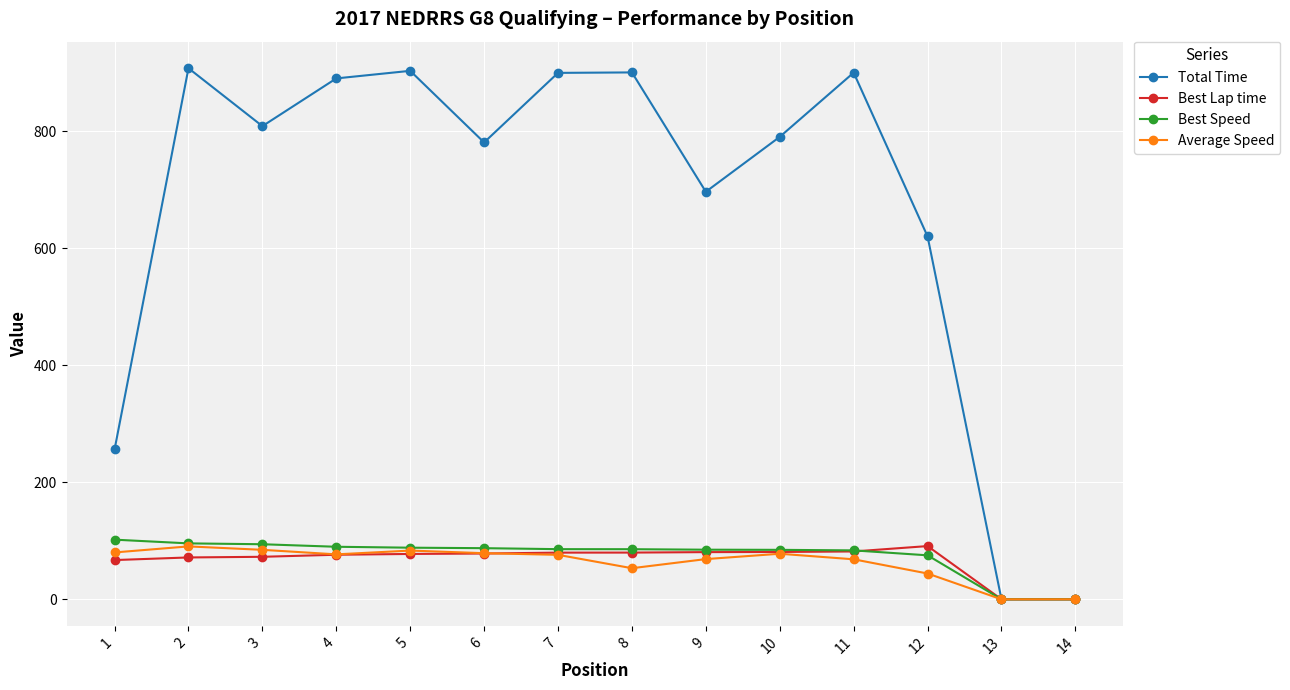

What is the value of the Best Speed point at the 7th from the left?

85.7